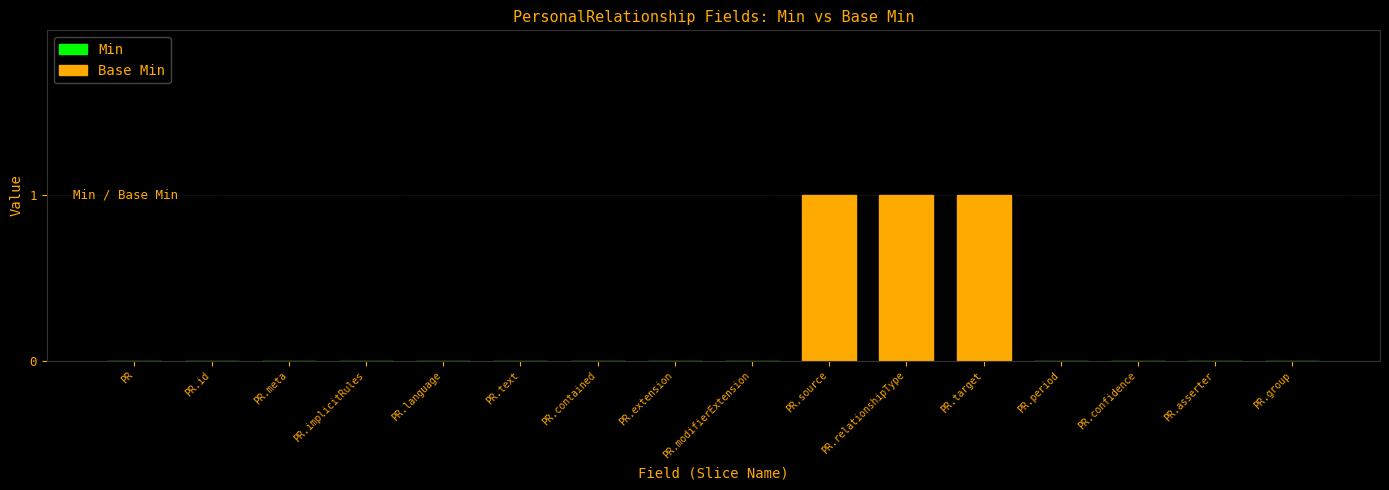

Count the number of categories in the chart.

16